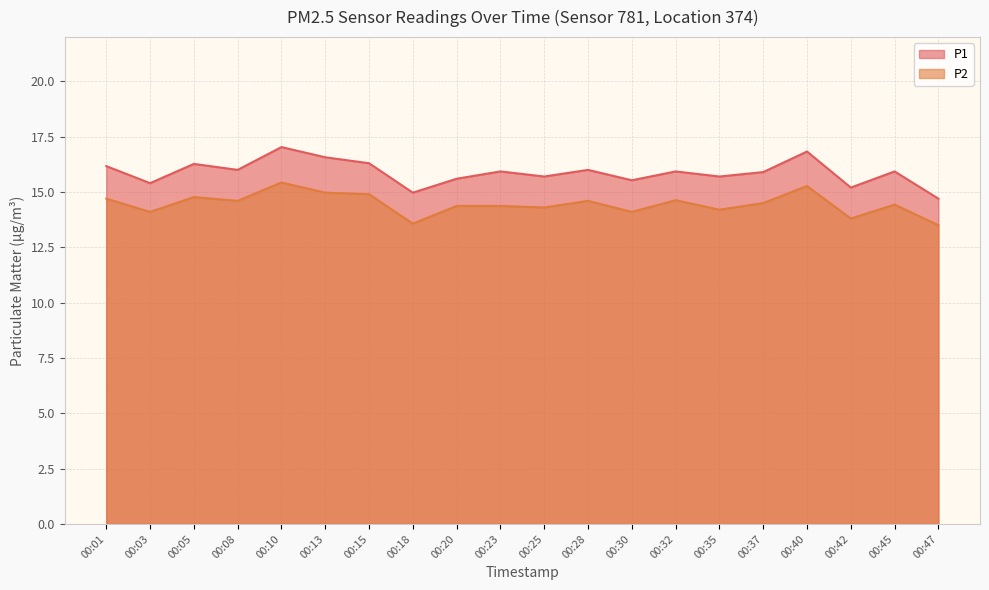

Does the chart have visible grid lines?

Yes